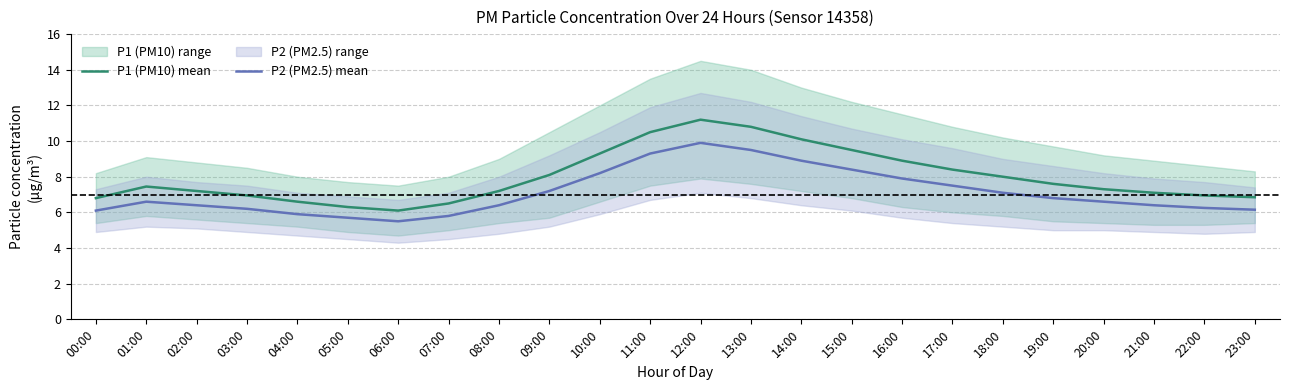

True or false: P1 (PM10) mean has more than 2 interior local peaks.

False